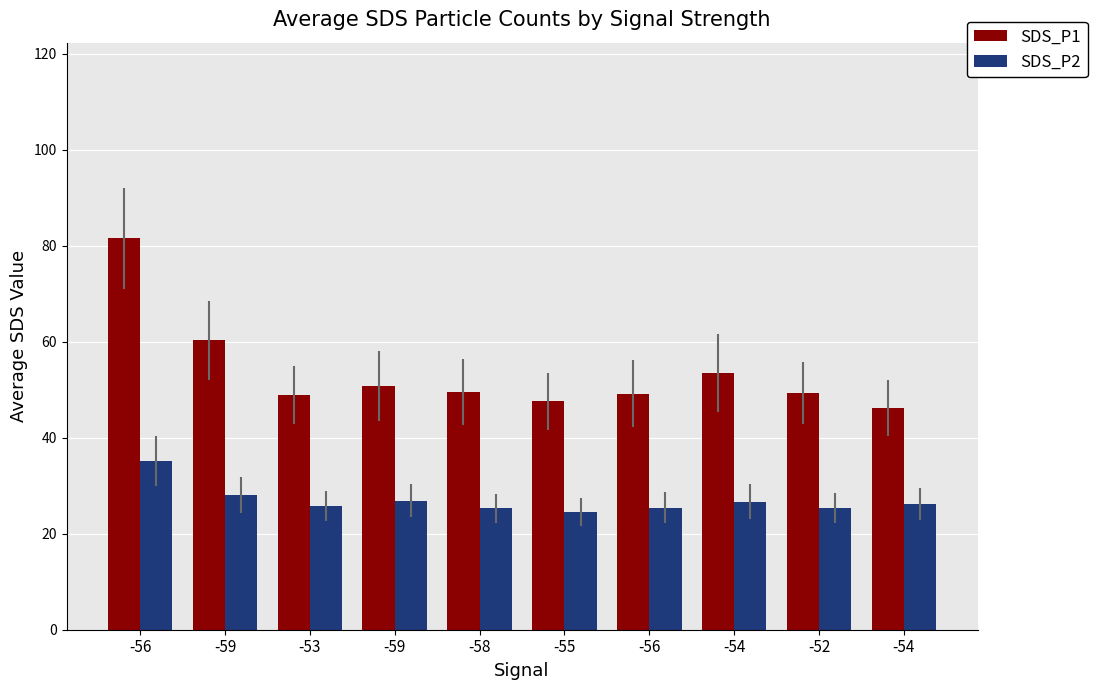

Does the chart contain any negative values?

No